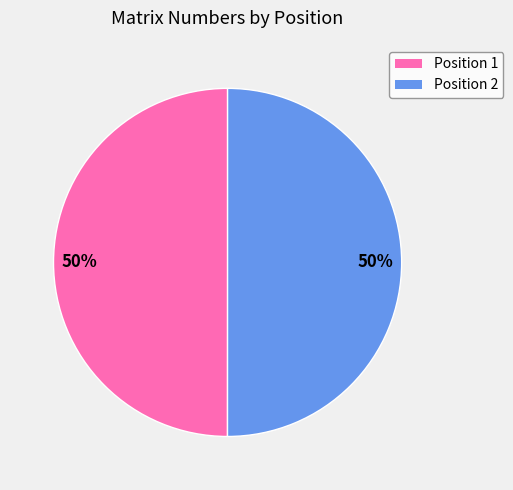

To the nearest percent, what is the average slice percentage?

50%